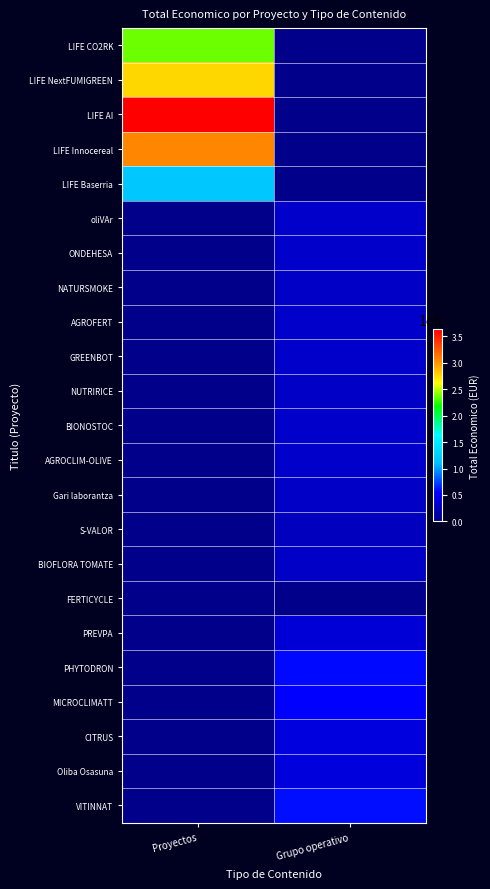

What is the greatest value displayed?

3631233